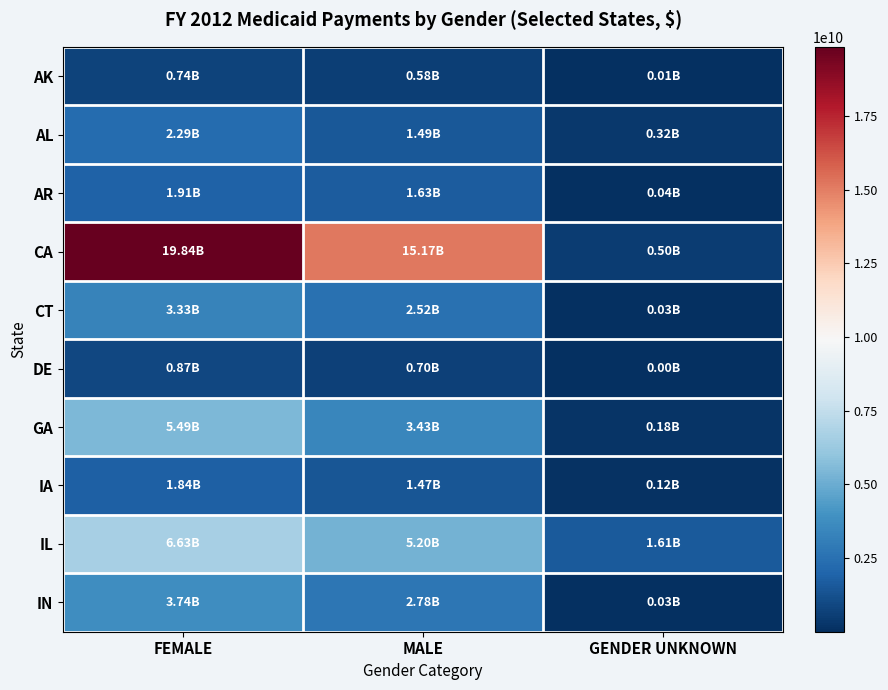

Reading left to right, list all the values displayed in this chart.

AK: FEMALE=742731738	MALE=576627769	GENDER UNKNOWN=14345966
AL: FEMALE=2292690086	MALE=1490728369	GENDER UNKNOWN=323833422
AR: FEMALE=1906177415	MALE=1634156148	GENDER UNKNOWN=41953671
CA: FEMALE=19840360536	MALE=15165103574	GENDER UNKNOWN=504186582
CT: FEMALE=3331992807	MALE=2520517476	GENDER UNKNOWN=29251732
DE: FEMALE=865648438	MALE=700131552	GENDER UNKNOWN=3139640
GA: FEMALE=5487153398	MALE=3431009351	GENDER UNKNOWN=179441582
IA: FEMALE=1835056636	MALE=1466384398	GENDER UNKNOWN=122906950
IL: FEMALE=6631202026	MALE=5202032857	GENDER UNKNOWN=1614262474
IN: FEMALE=3741254869	MALE=2775675338	GENDER UNKNOWN=32827554